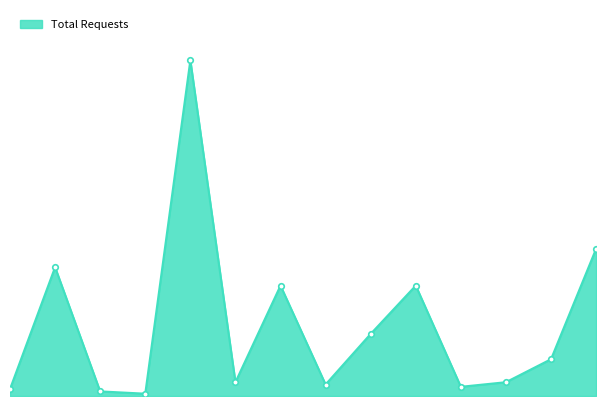

Is this an area chart (filled region under the line)?

Yes